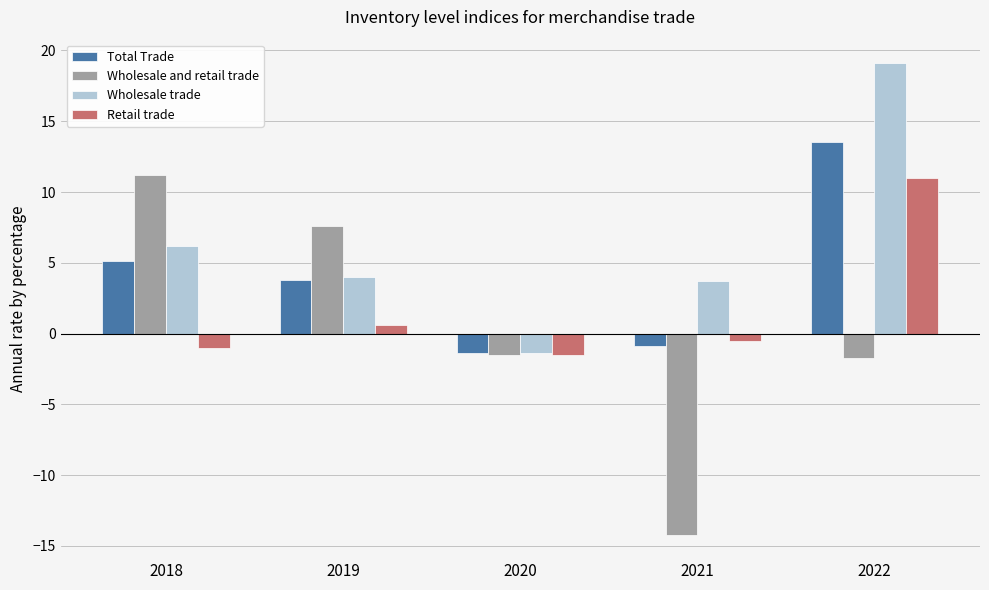

Reading left to right, what are all the values shown in this chart?

Total Trade: 5.1	3.8	-1.4	-0.9	13.5
Wholesale and retail trade: 11.2	7.6	-1.5	-14.2	-1.7
Wholesale trade: 6.2	4.0	-1.4	3.7	19.1
Retail trade: -1.0	0.6	-1.5	-0.5	11.0